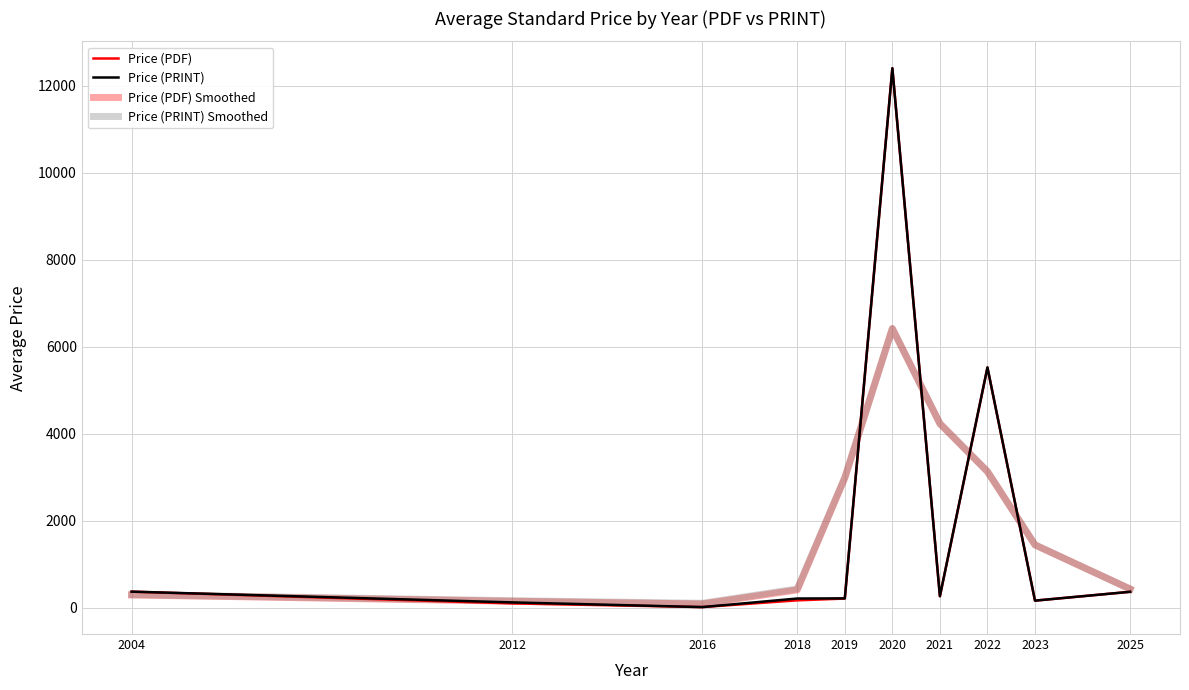

Reading left to right, extract all data points from this chart.

Price (PDF): 365.0	95.0	10.0	165.0	206.0	12400.0	260.2	5517.3	158.3	361.4
Price (PRINT): 365.0	118.0	10.0	207.0	210.2	12400.0	260.2	5521.6	158.3	361.4
Price (PDF) Smoothed: 289.4	144.7	82.5	405.6	2979.8	6414.6	4228.7	3126.8	1440.3	425.7
Price (PRINT) Smoothed: 295.2	157.1	97.4	428.1	2991.6	6416.6	4229.8	3128.9	1441.2	425.8